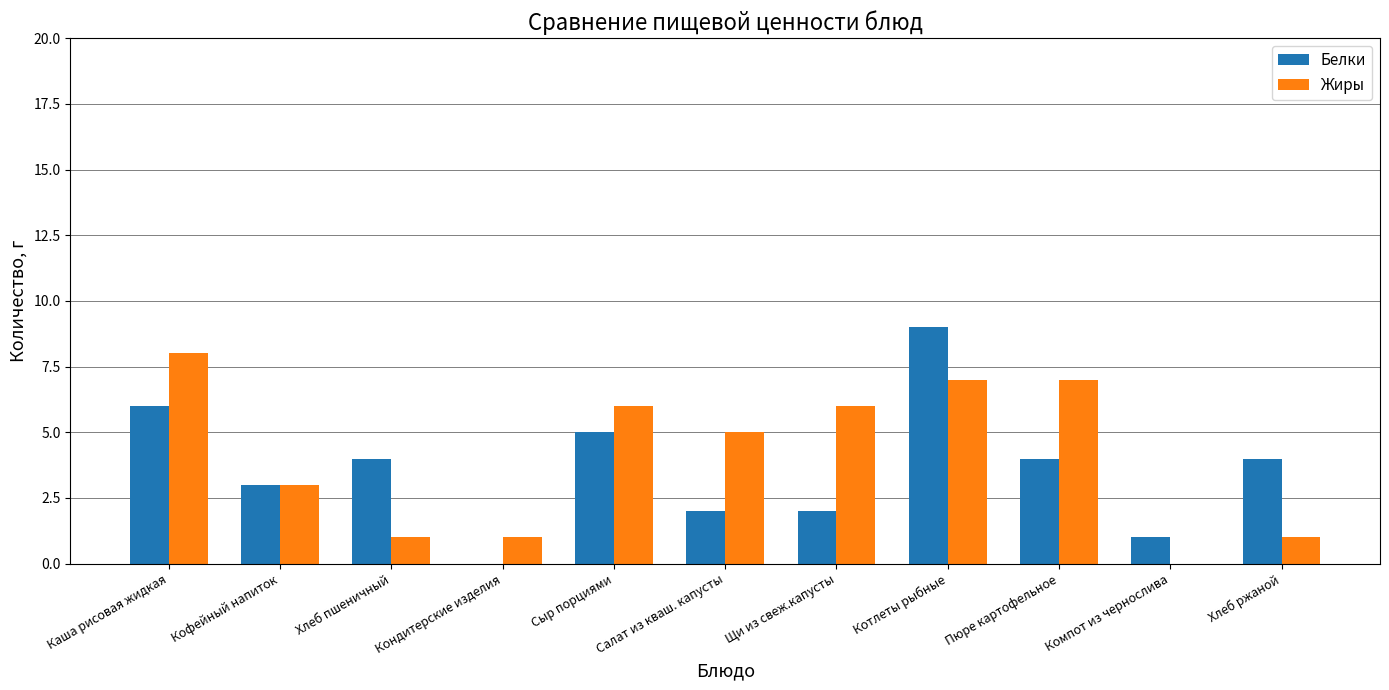

Reading left to right, what are all the values shown in this chart?

Белки: Каша рисовая жидкая=6	Кофейный напиток=3	Хлеб пшеничный=4	Кондитерские изделия=0	Сыр порциями=5	Салат из кваш. капусты=2	Щи из свеж.капусты=2	Котлеты рыбные=9	Пюре картофельное=4	Компот из чернослива=1	Хлеб ржаной=4
Жиры: Каша рисовая жидкая=8	Кофейный напиток=3	Хлеб пшеничный=1	Кондитерские изделия=1	Сыр порциями=6	Салат из кваш. капусты=5	Щи из свеж.капусты=6	Котлеты рыбные=7	Пюре картофельное=7	Компот из чернослива=0	Хлеб ржаной=1